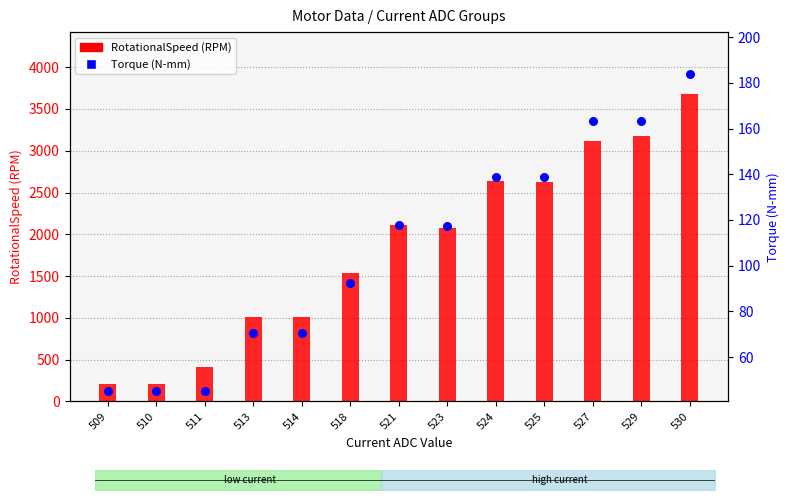

What are all the series names shown in the legend?

RotationalSpeed (RPM), Torque (N-mm)